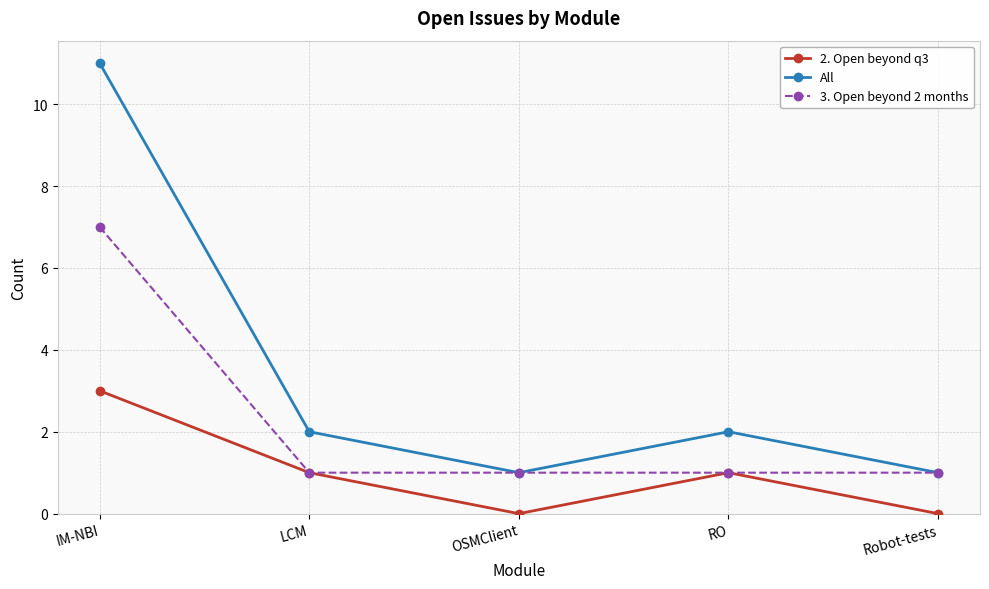

Which category has the highest value in the All series?

IM-NBI